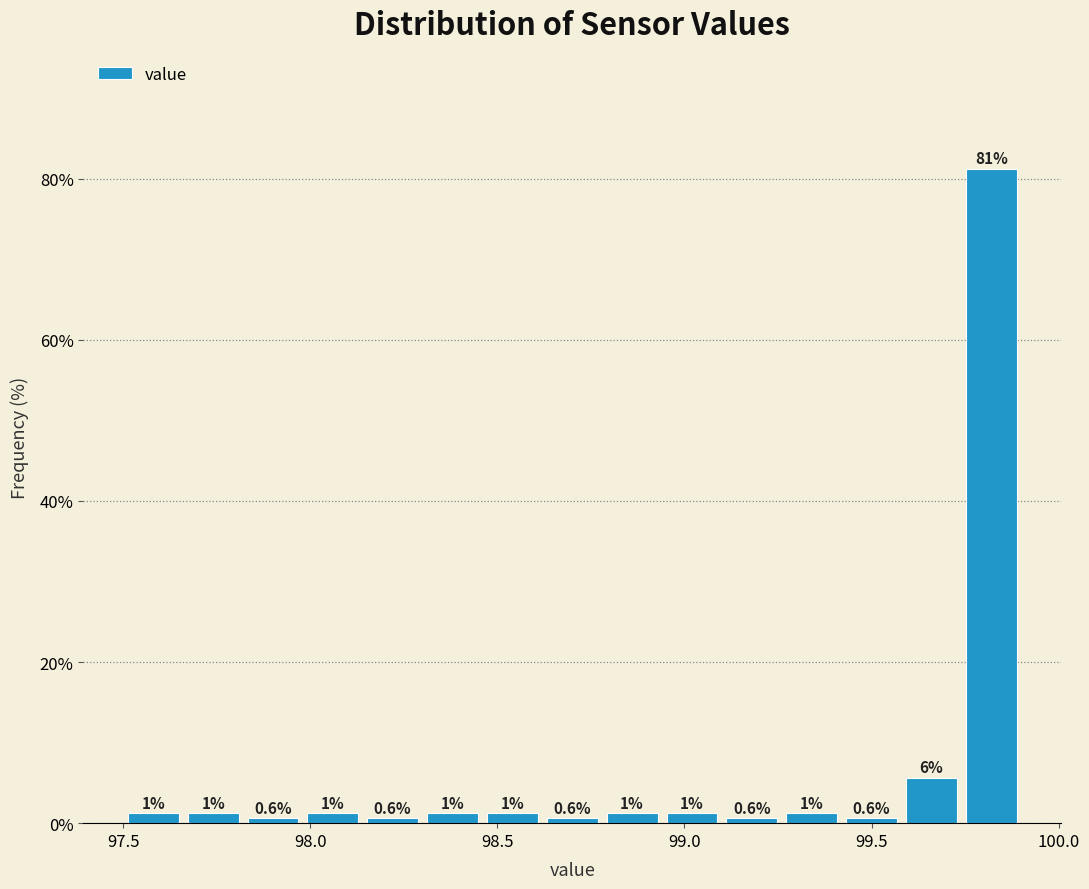

Read against the x-axis, roughly where is the centre of the tallest bar?

99.80